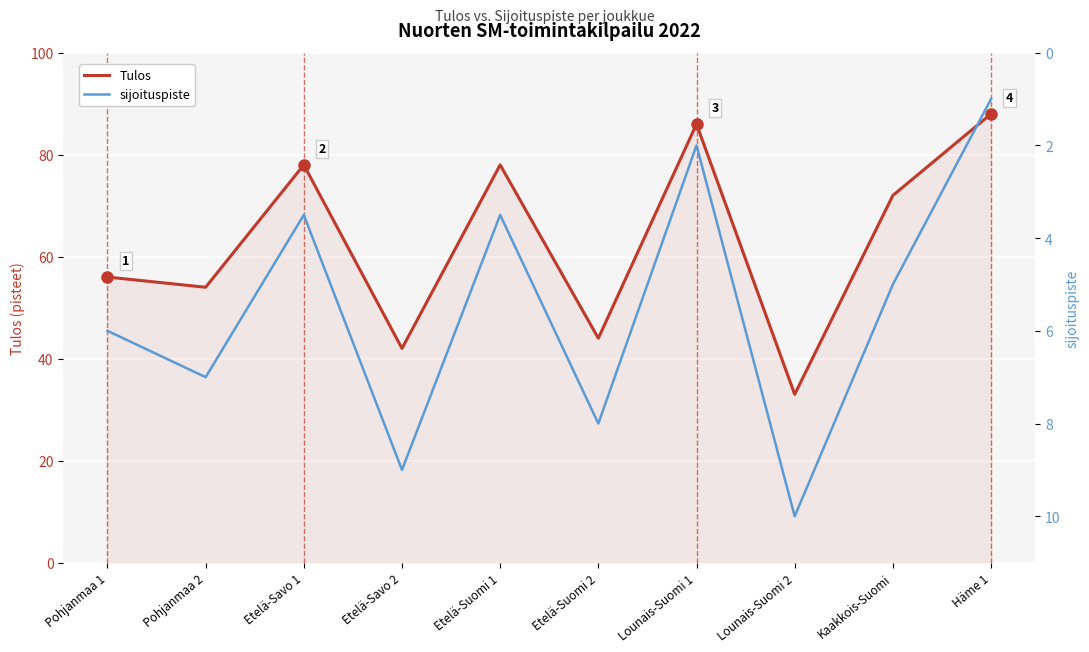

Is the value of sijoituspiste at Pohjanmaa 1 greater than the value of Tulos at Etelä-Suomi 1?

No